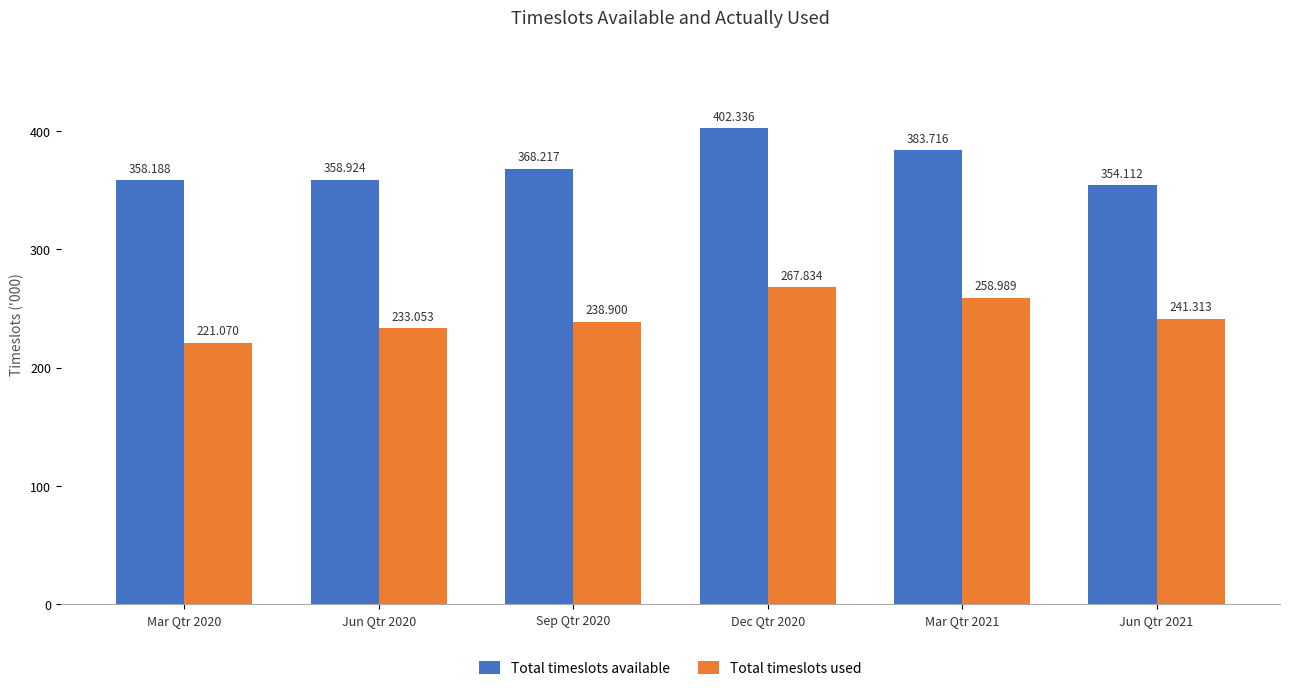

Which series has the widest spread of values?

Total timeslots available